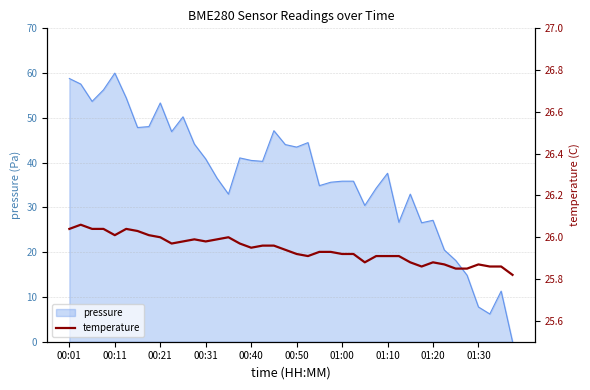

Approximately how many times larger is the value at 22 compared to 14?

1.0